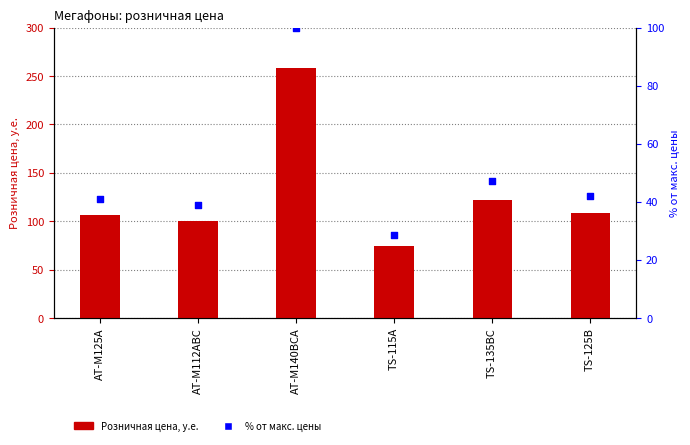

Which series has the largest Y range (max minus min)?

Розничная цена, у.е.